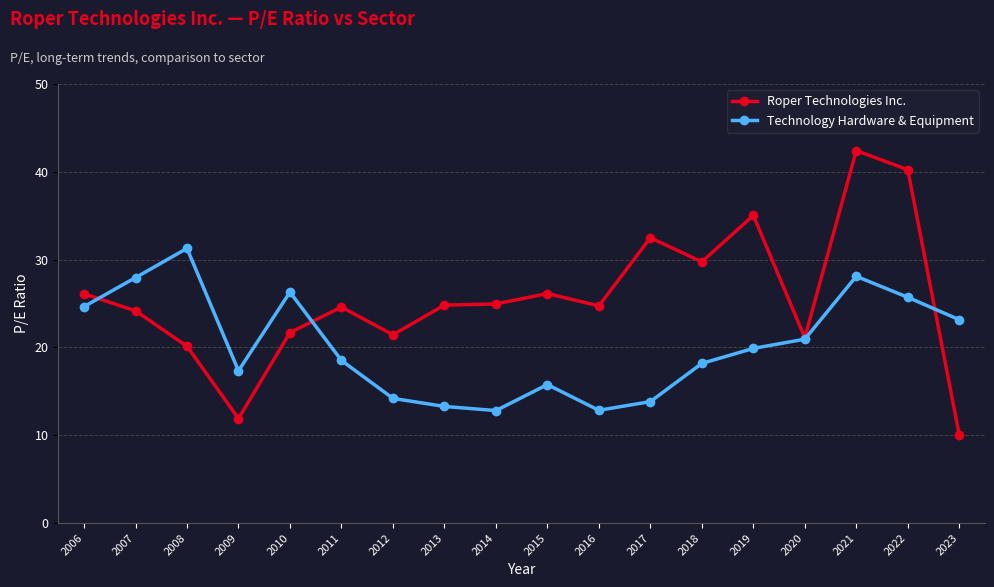

Which label corresponds to the smallest value in the chart?

2023